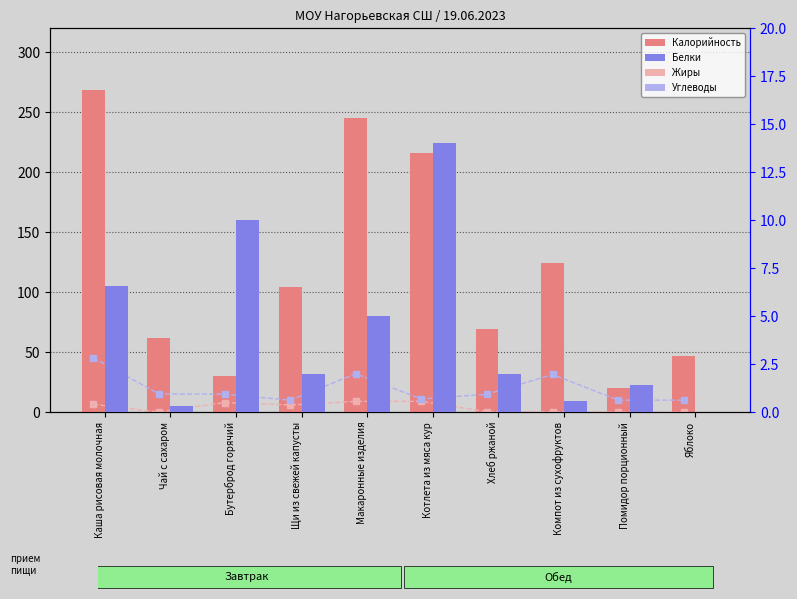

How many groups of bars are there?

10